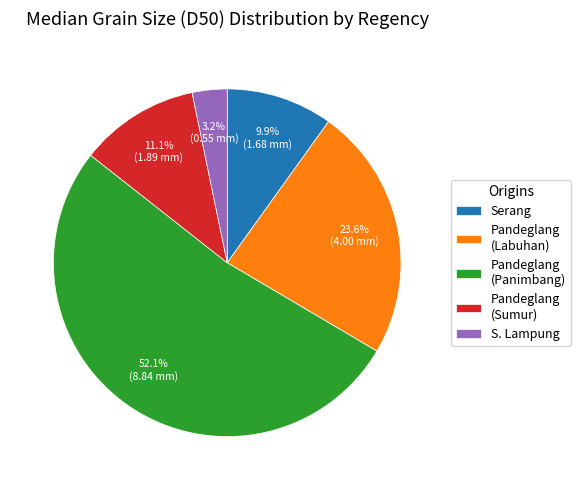

What is the largest slice in the pie chart?

Pandeglang (Panimbang)